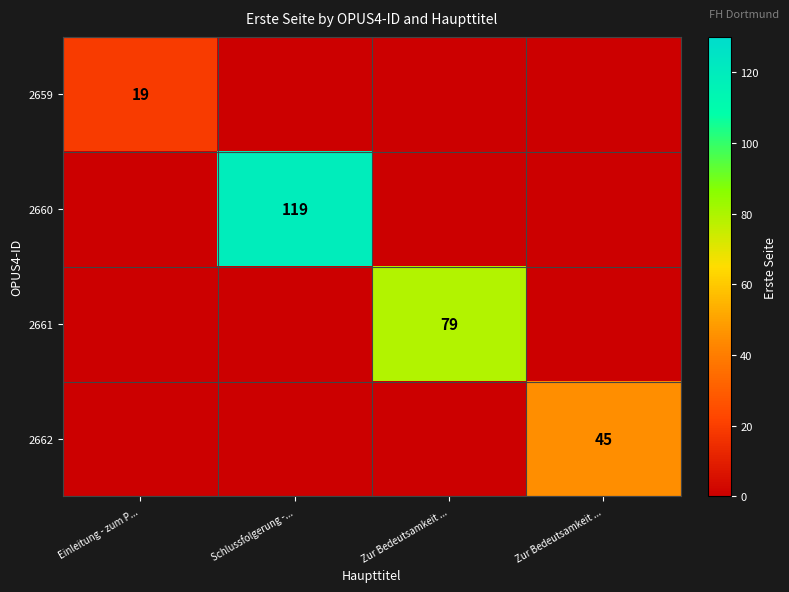

The value of 2660 at Schlussfolgerung -... is 119. True or false?

True